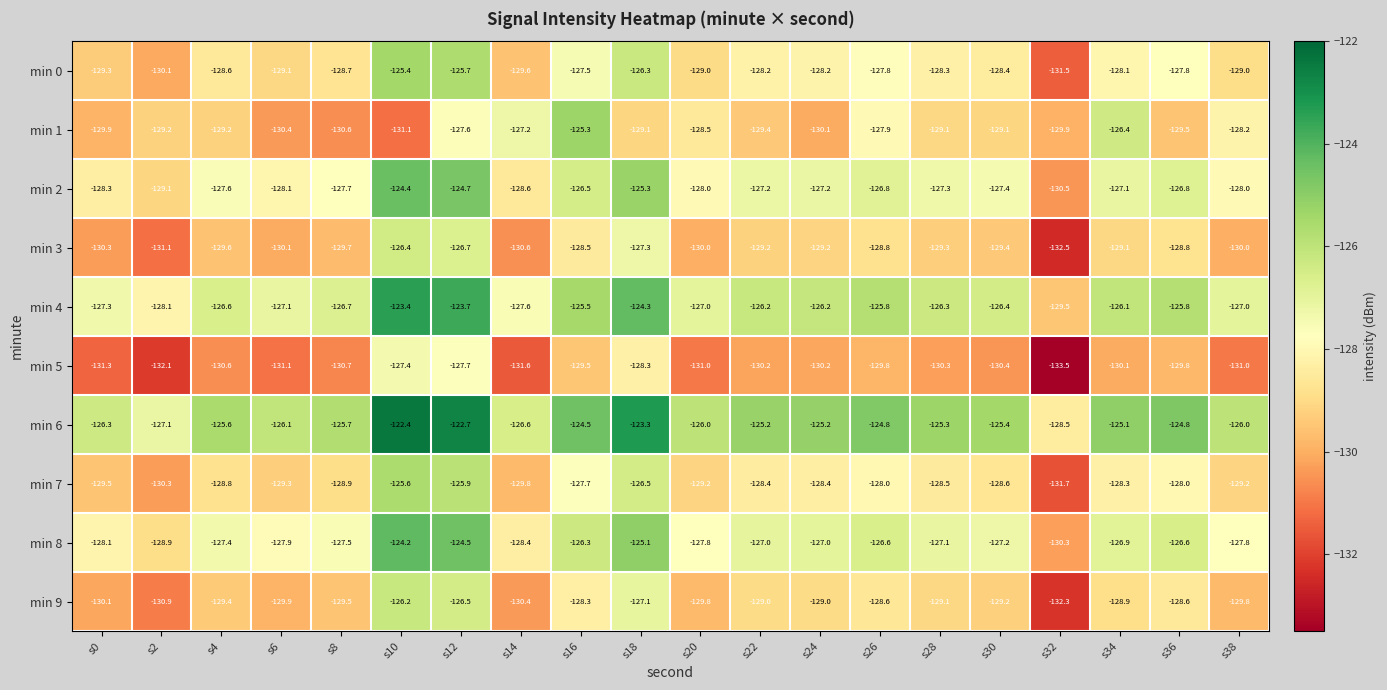

Is the value of min 8 at s20 greater than the value of min 7 at s12?

No